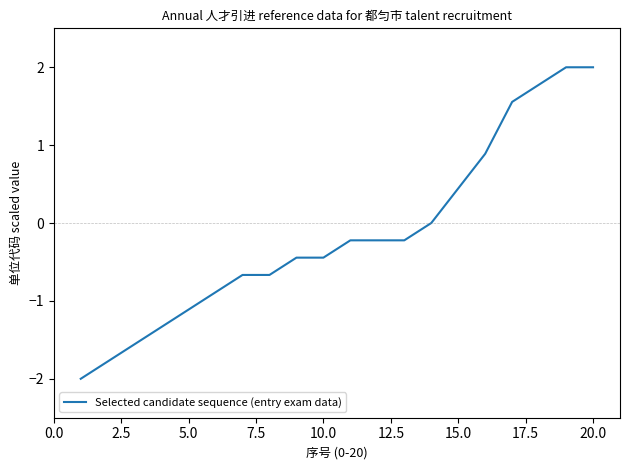

What is the greatest value displayed?

2.0